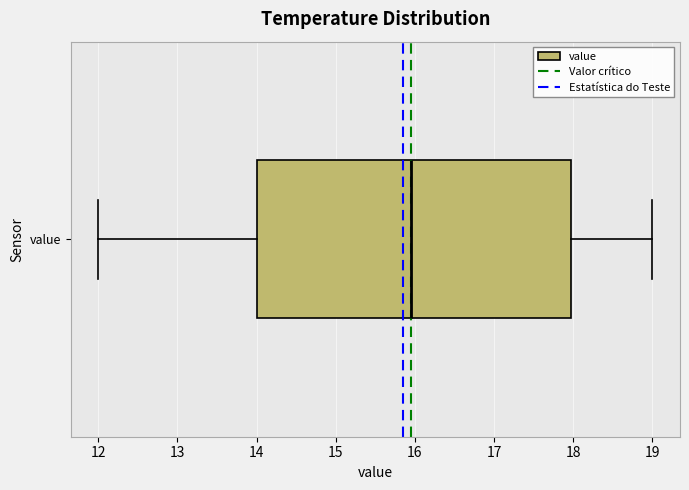

Where does the median line of the box for value sit on the x-axis? The values are not printed on the chart, so give them approximately, as read against the axis.

16